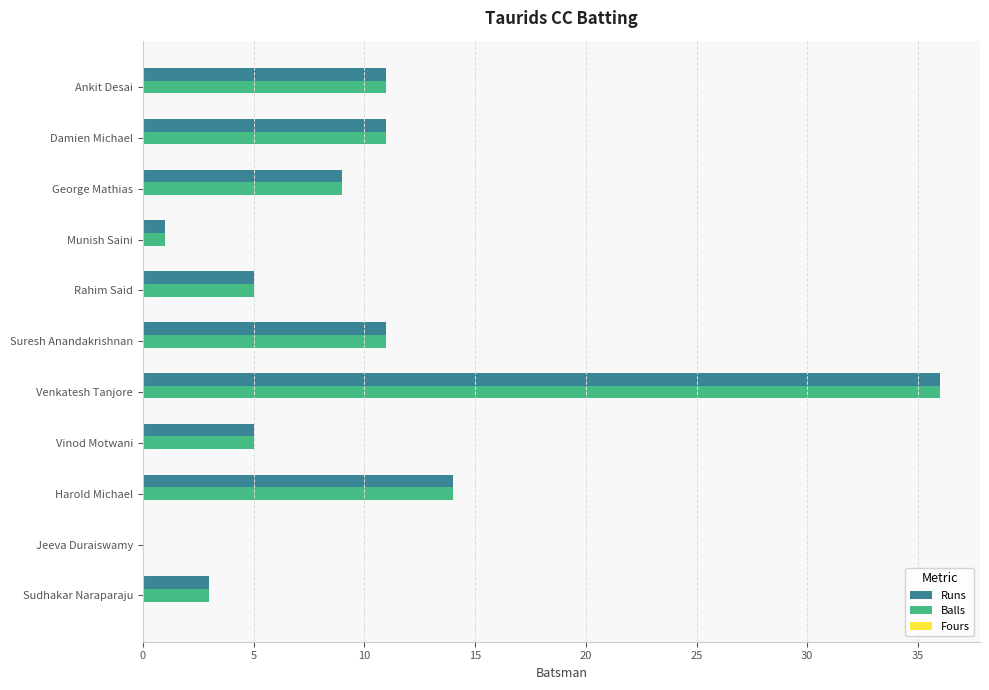

What is the maximum value shown in the chart?

36